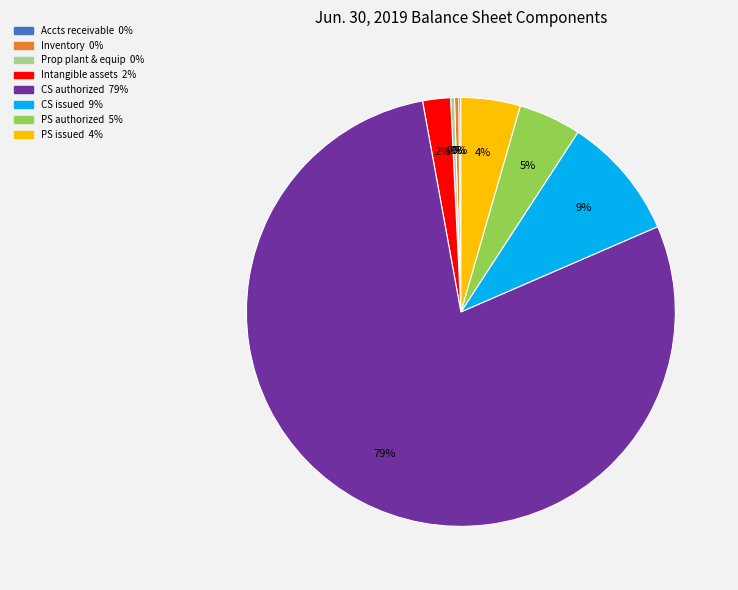

Is there any slice that represents more than half of the pie?

Yes